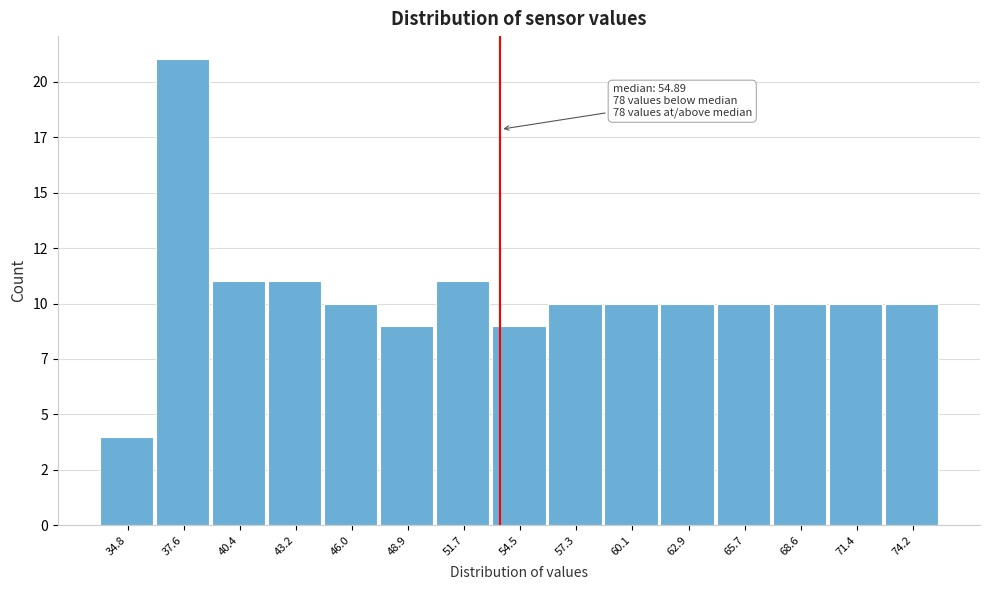

Are the bars horizontal?

No